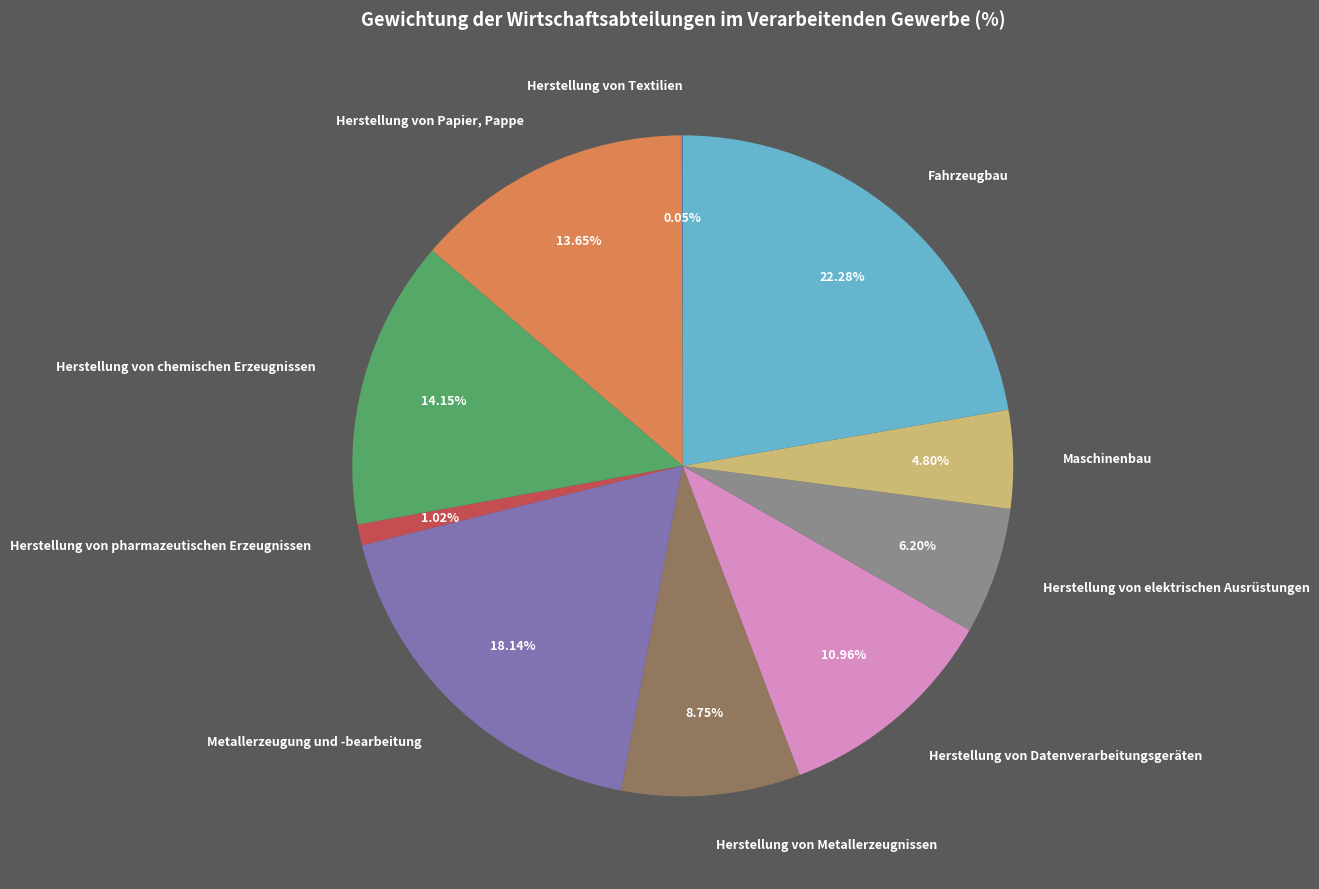

Which category has the biggest portion of the pie?

Fahrzeugbau